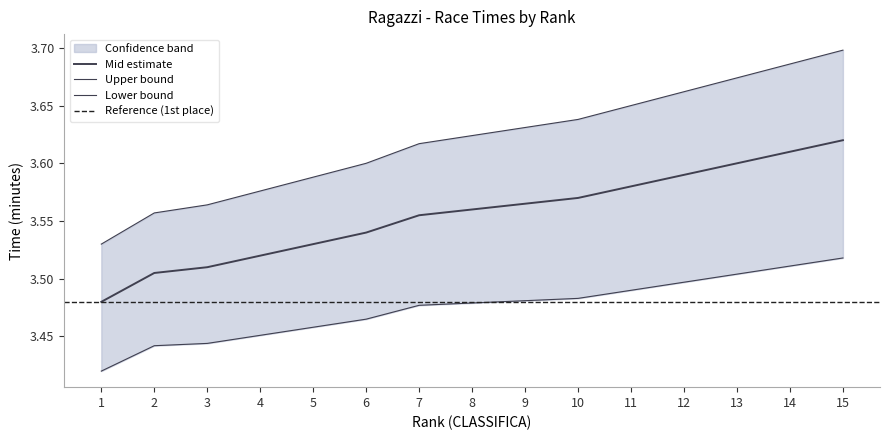

The value of upper at 15 is 3.6. True or false?

True